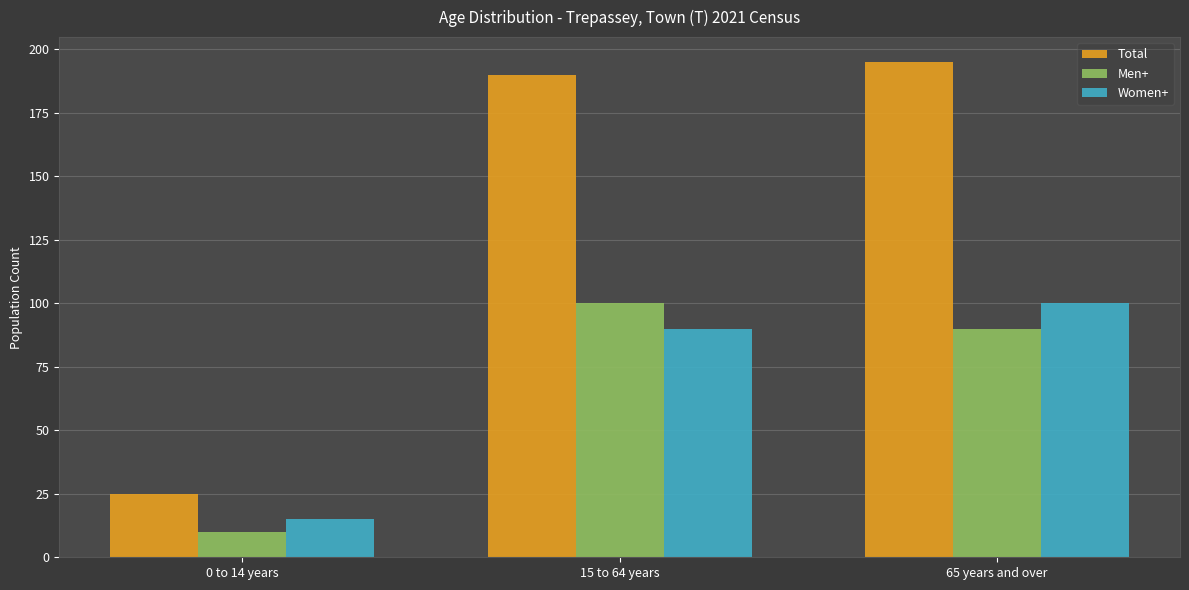

What value does the Men+ series have at 65 years and over, to the nearest 10?

90